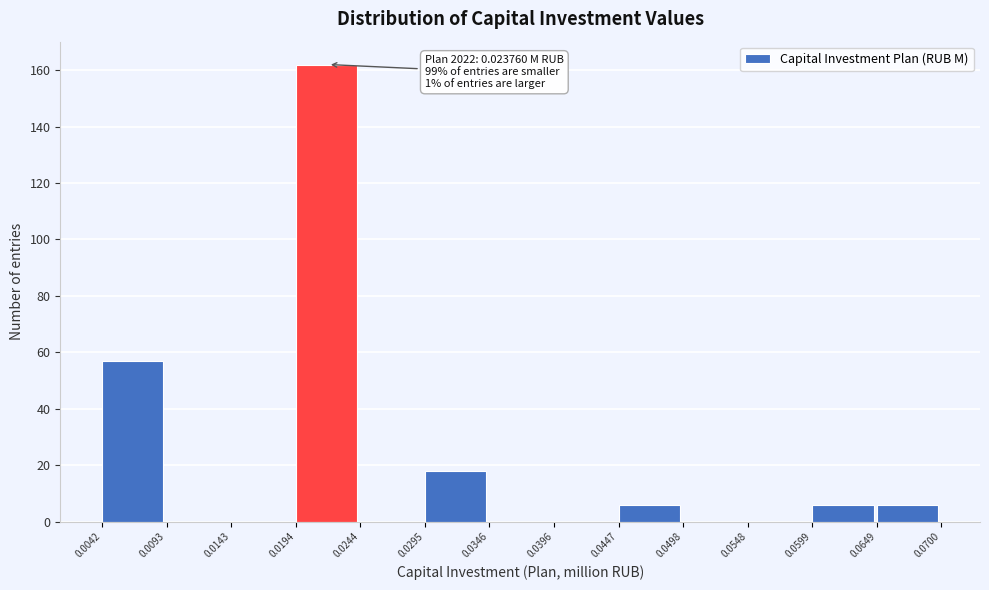

Over which range of the x-axis is the bar tallest?

0.0194 to 0.0244